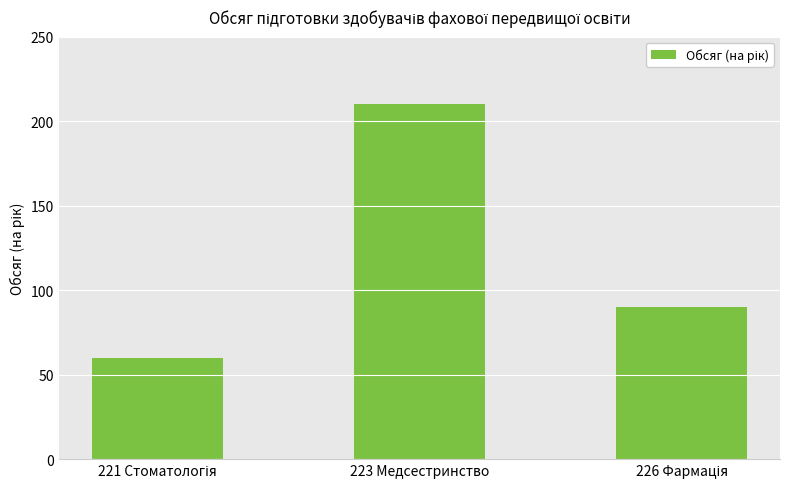

What is the smallest value displayed?

60